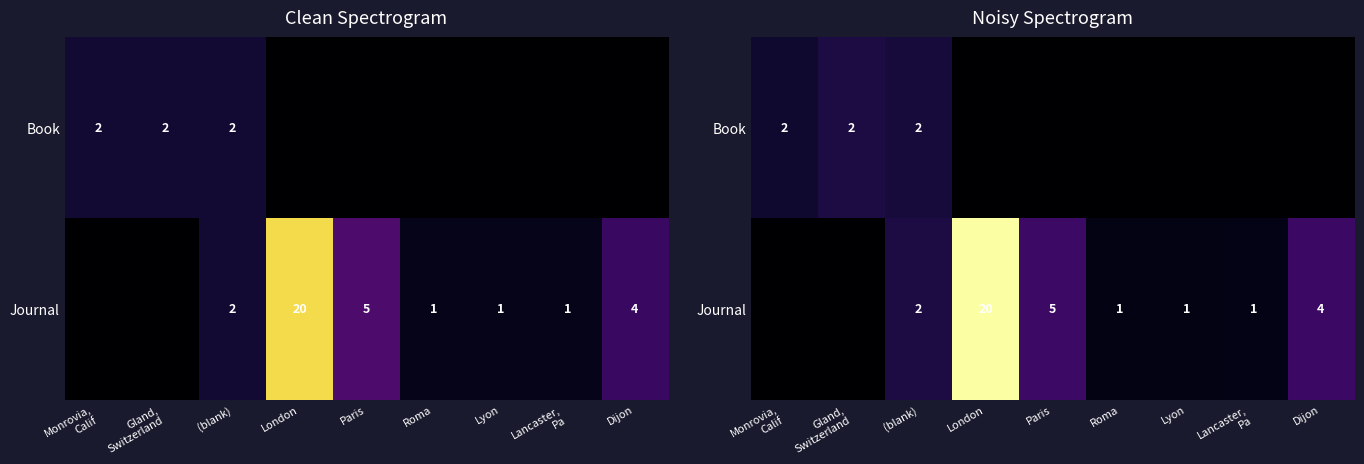

What is the difference between the second highest and minimum values in the Journal series?

4.1